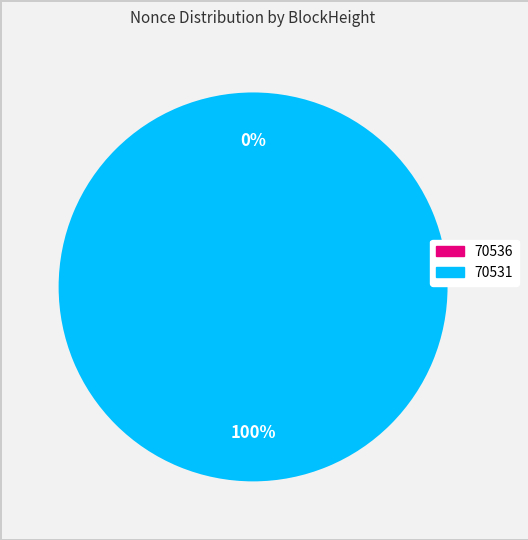

To the nearest percent, what is the combined percentage of 70536 and 70531?

100%